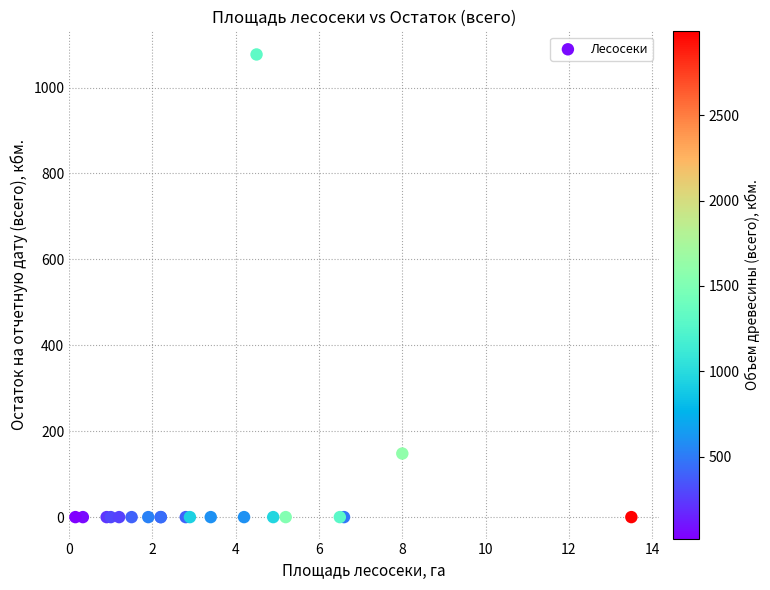

What Y value in the scatter plot is closest to 538?

148